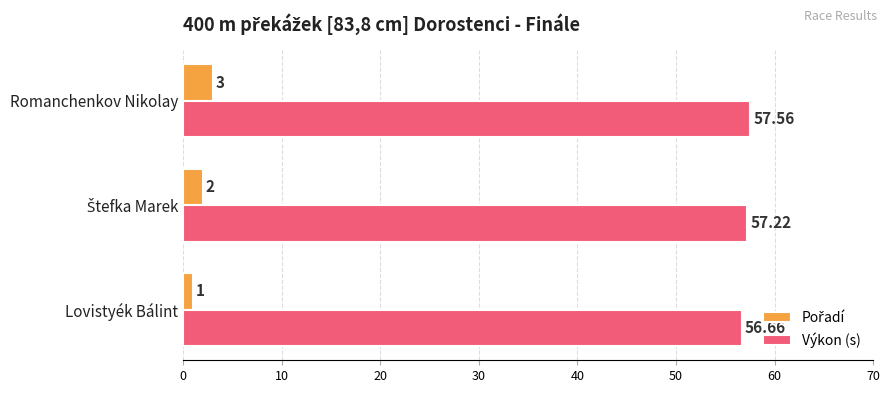

At which label does Výkon (s) reach its minimum?

Lovistyék Bálint